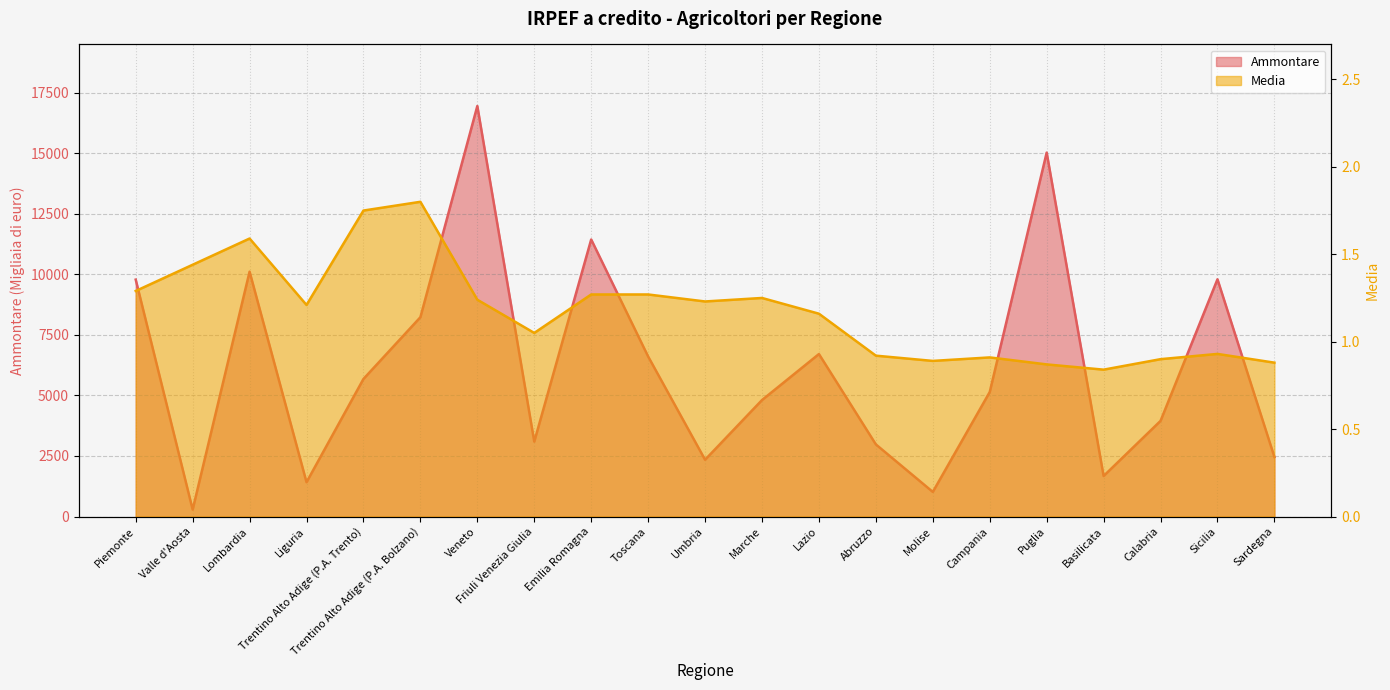

What are all the series names shown in the legend?

Ammontare, Media